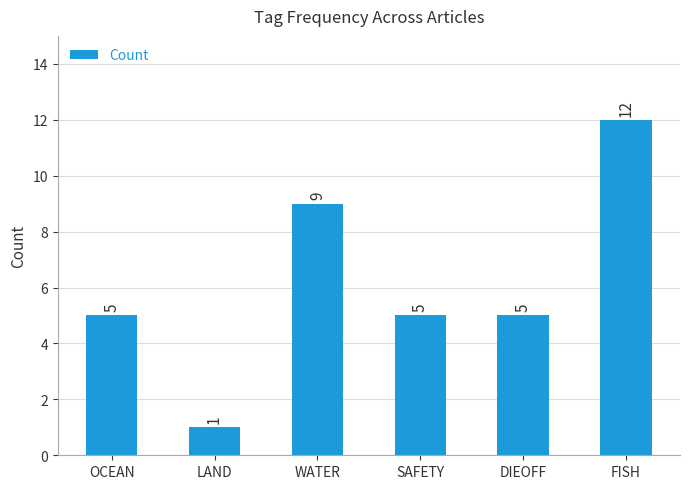

What is the ratio of the value at WATER to the value at DIEOFF?

1.8